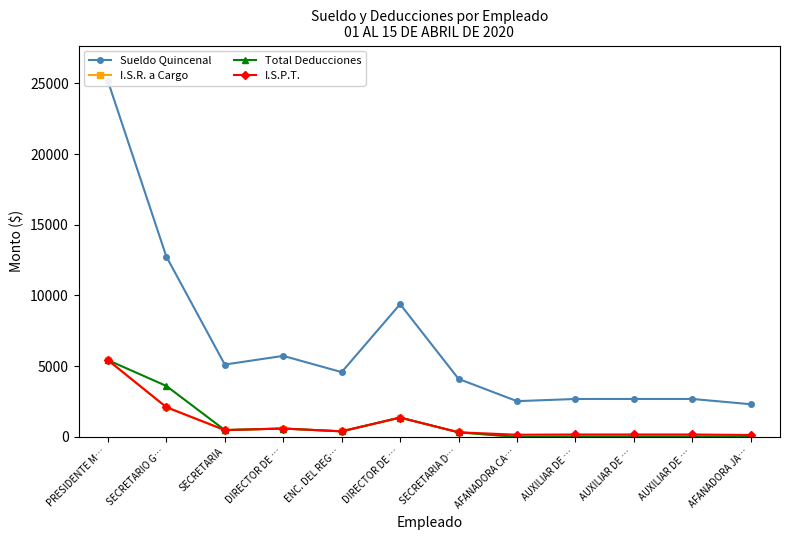

Rank the categories by Sueldo Quincenal value from lowest to highest.

AFANADORA JA…, AFANADORA CA…, AUXILIAR DE …, AUXILIAR DE …, AUXILIAR DE …, SECRETARIA D…, ENC. DEL REG…, SECRETARIA, DIRECTOR DE …, DIRECTOR DE …, SECRETARIO G…, PRESIDENTE M…